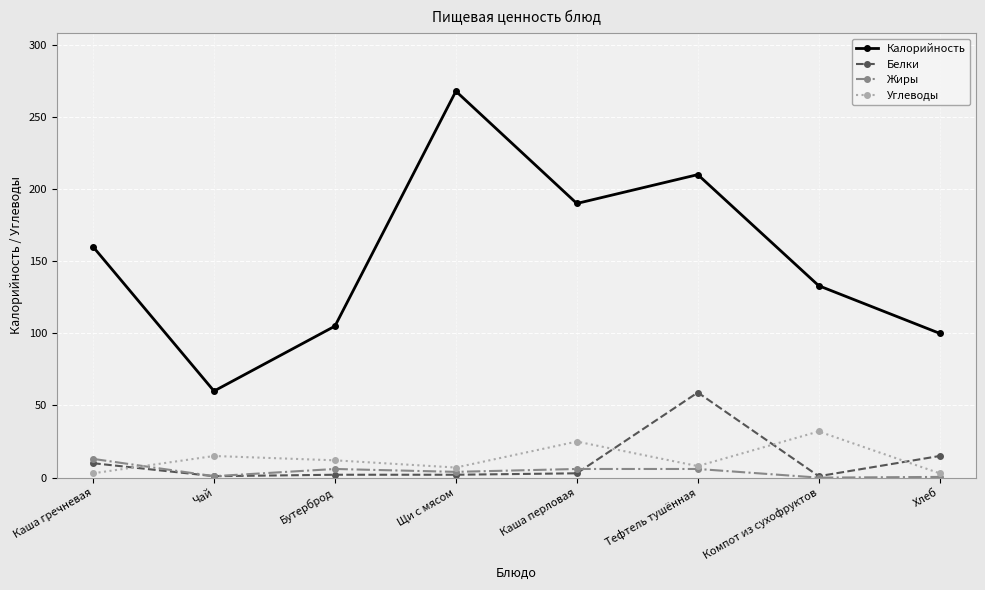

True or false: Углеводы and Калорийность intersect in this chart.

False